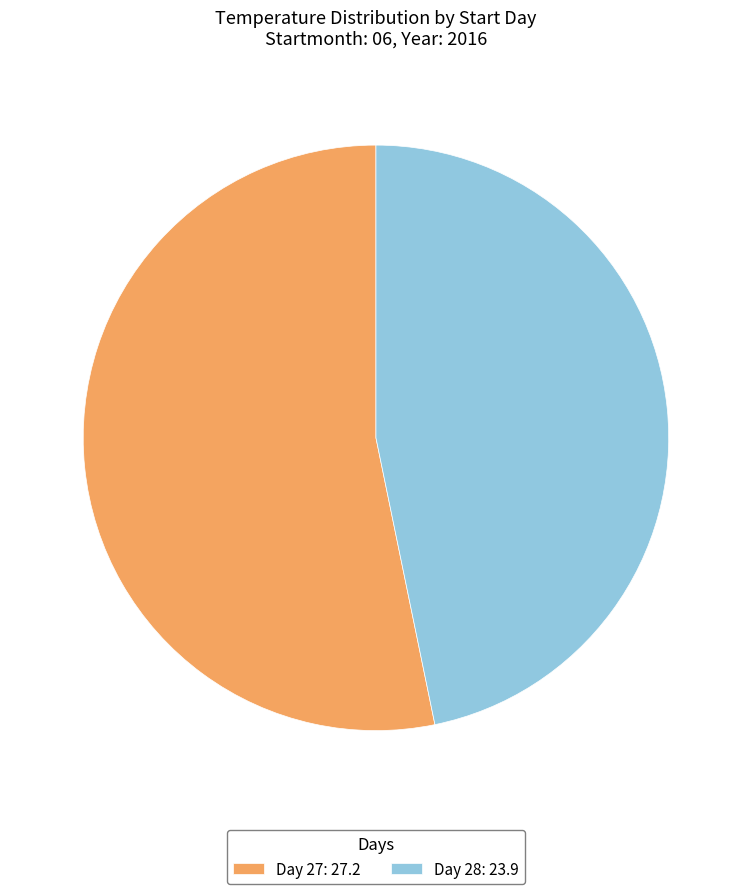

Rank the categories by value from lowest to highest.

Day 28: 23.9, Day 27: 27.2